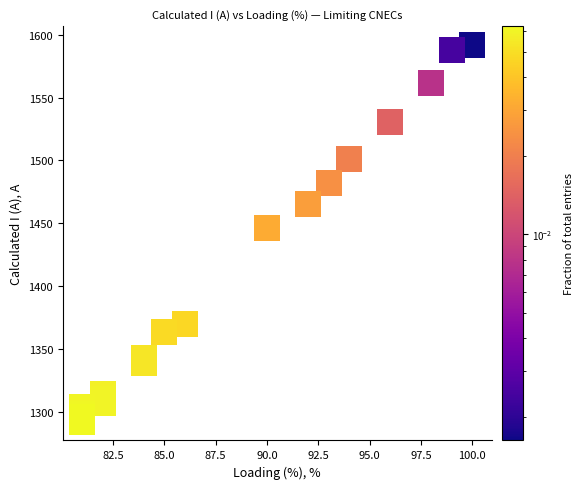

What Y value in the scatter plot is closest to 1442?

1446